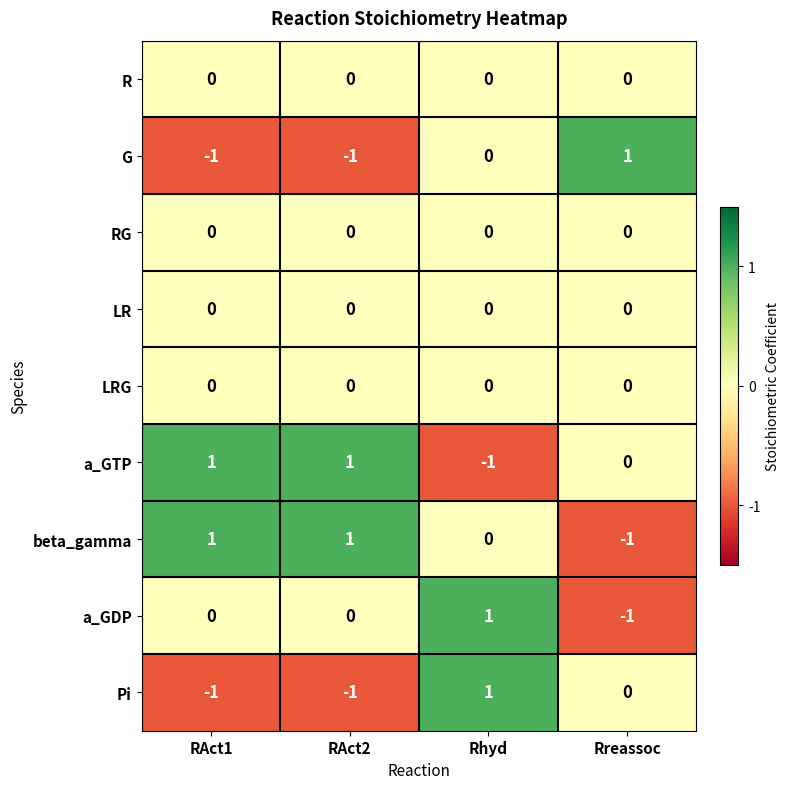

At which label is a_GTP closest to 0?

Rreassoc